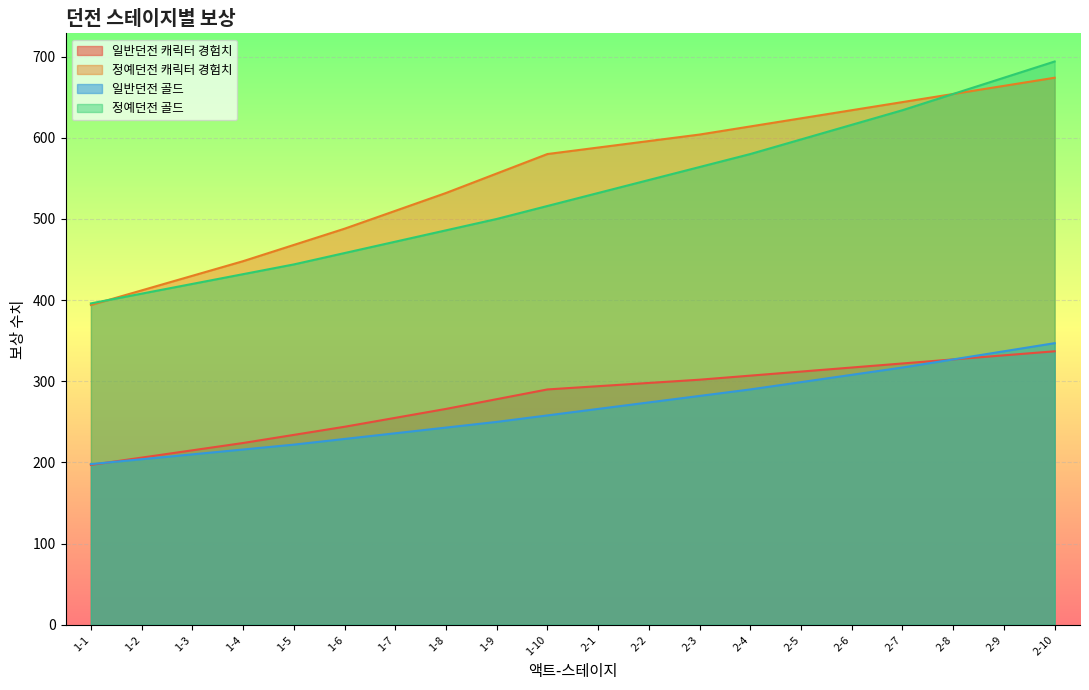

What is the label of the 5th point from the left?

1-5